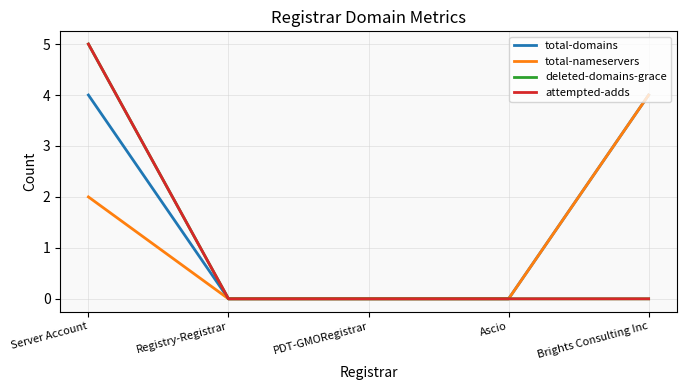

What position from the left is Brights Consulting Inc?

5